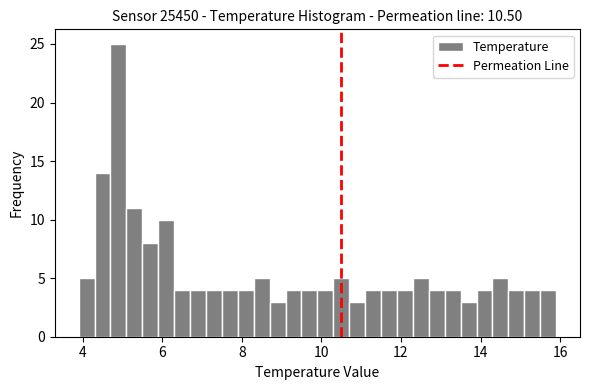

Around what value on the x-axis is the tallest bar? Give the approximate position of its centre, as read against the axis.

5.0